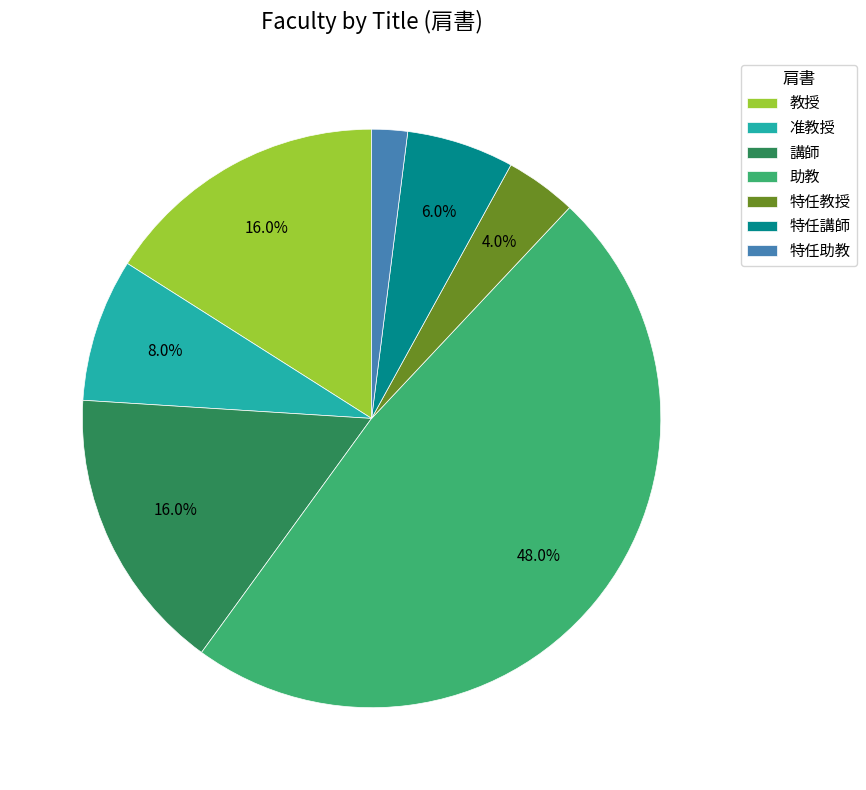

Is it true that 特任講師 is 6% of the pie?

True